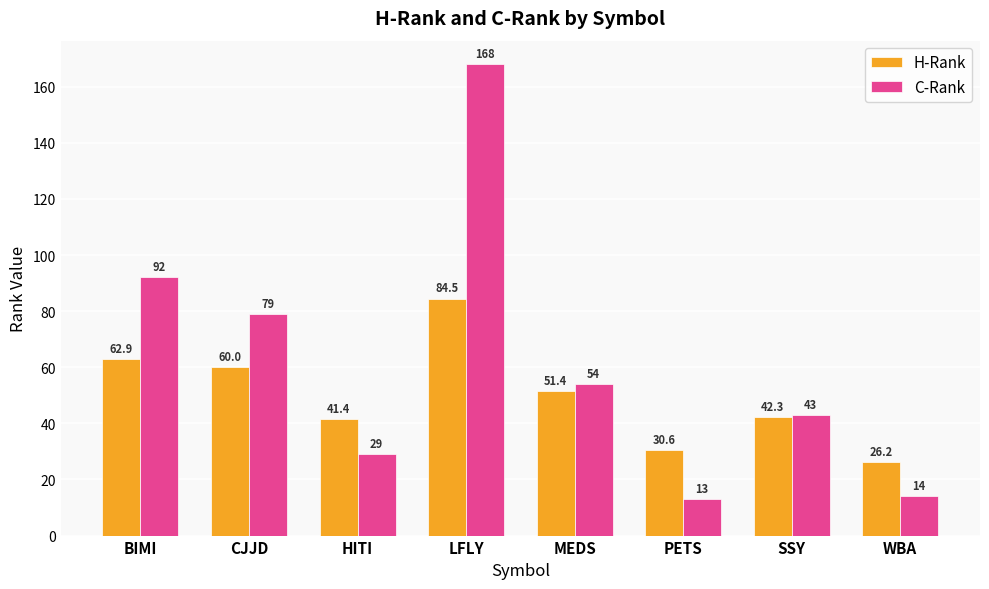

Which series has the largest range (max minus min)?

C-Rank